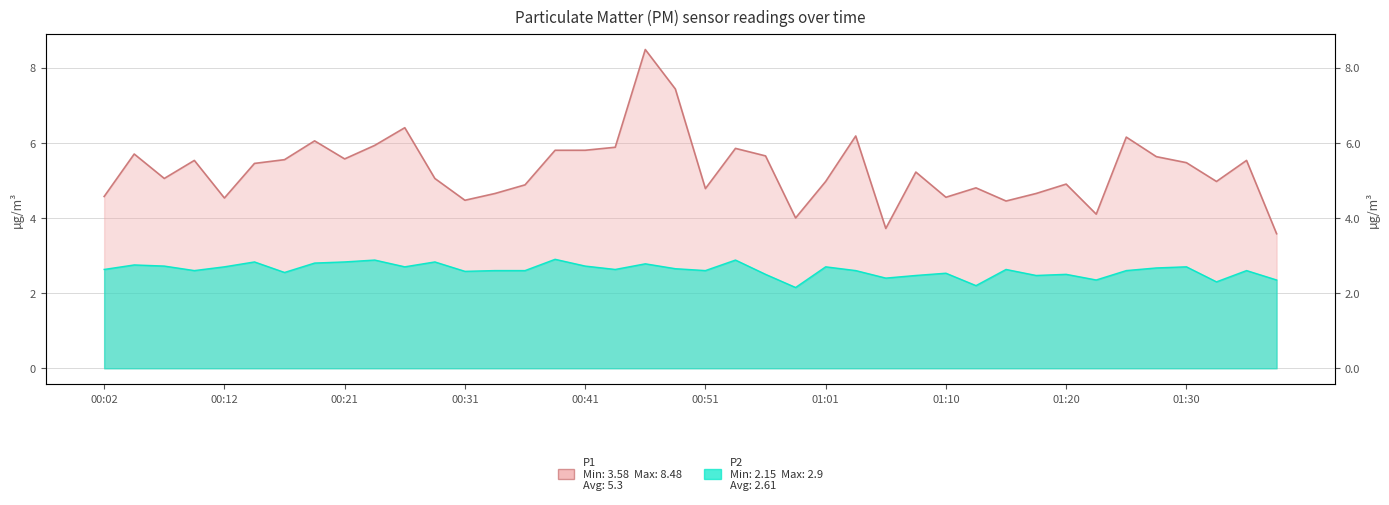

At which category does P2 reach its first local peak?

00:12